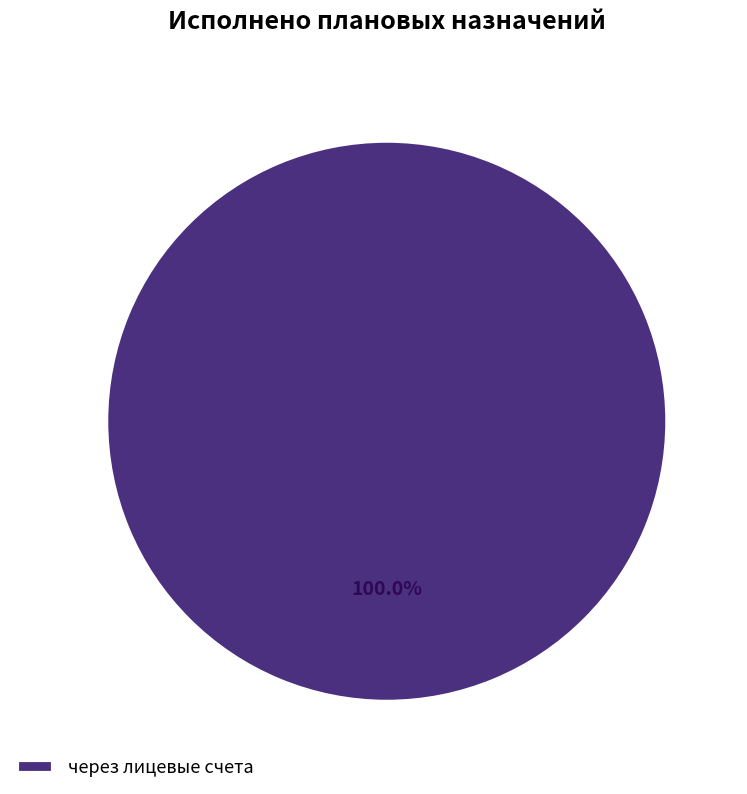

Does any single category account for the majority?

Yes